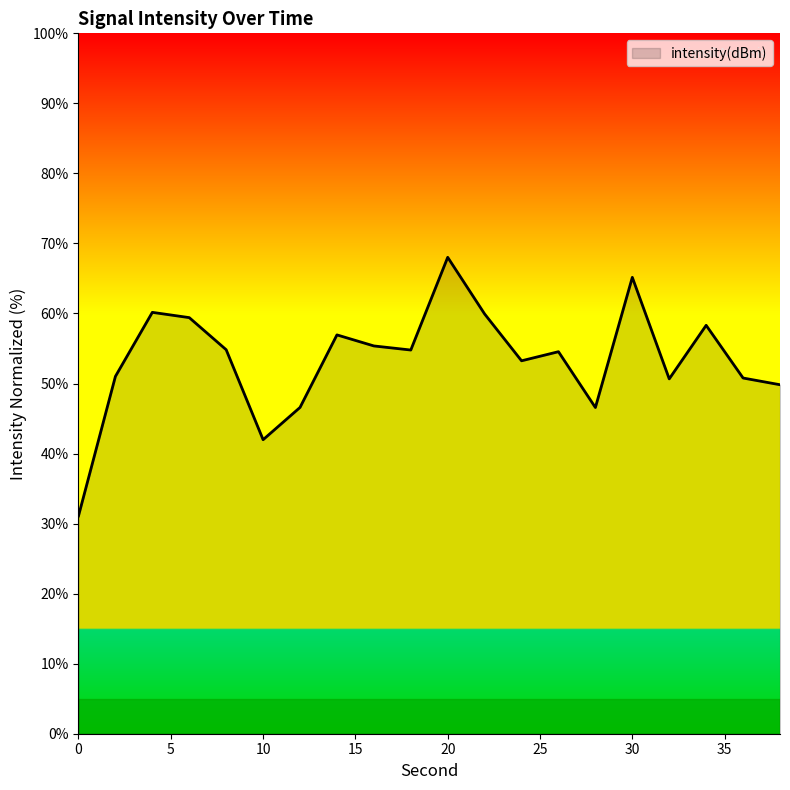

What is the difference between the maximum and minimum values?

36.9